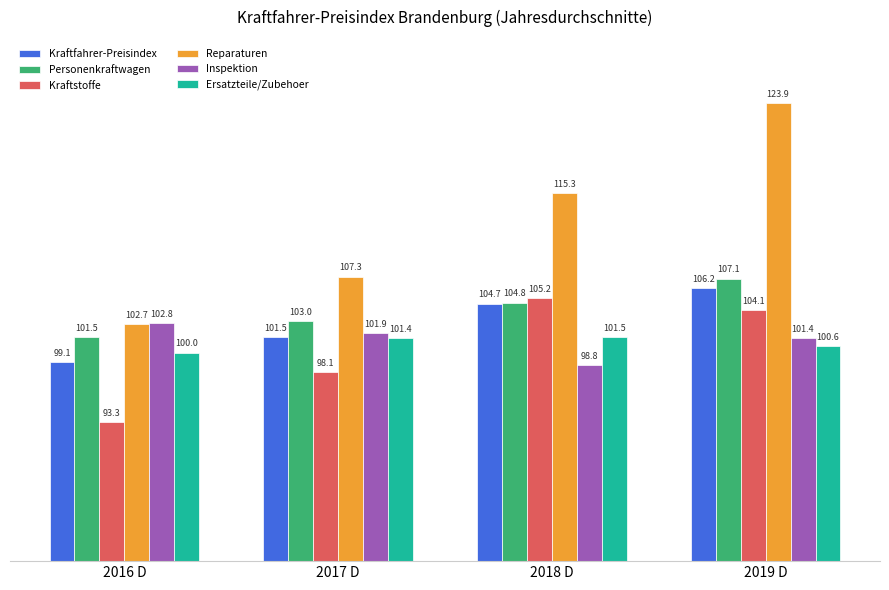

At which label does Kraftstoffe reach its minimum?

2016 D